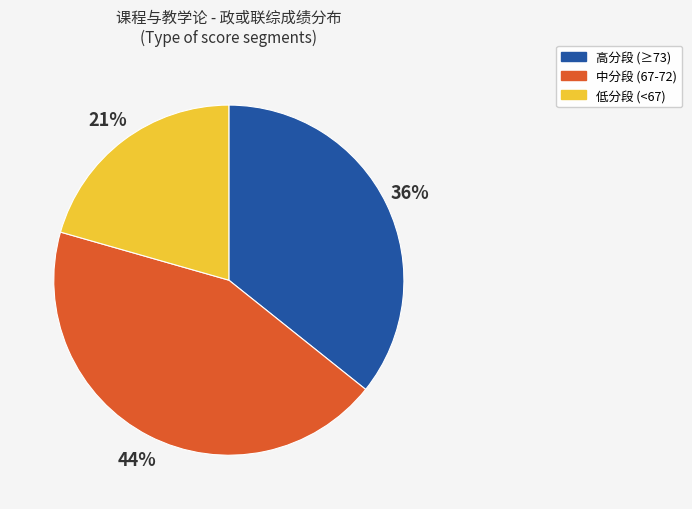

How many segments does this pie chart have?

3